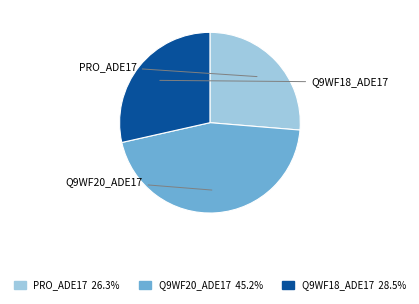

Does any single category account for the majority?

No